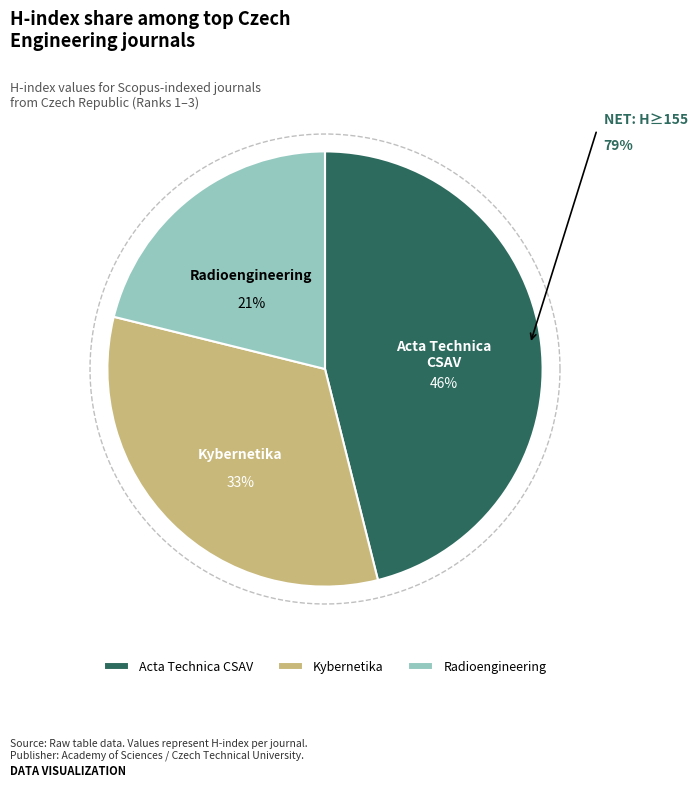

The Radioengineering slice represents 8% of the pie. True or false?

False